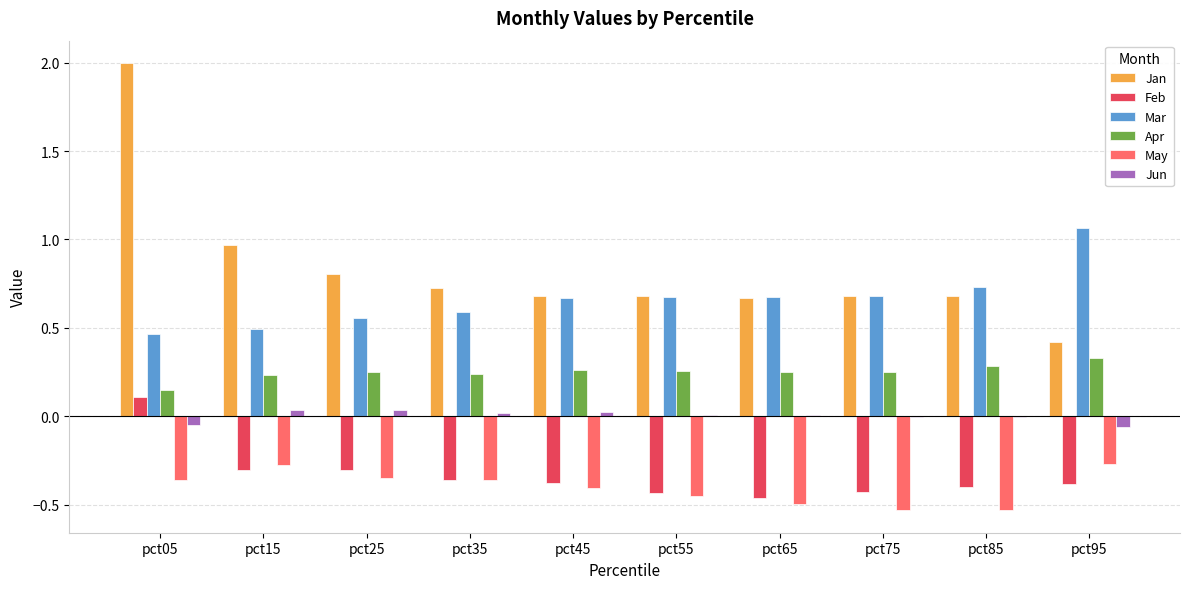

What is the sum of all Apr values?

2.5